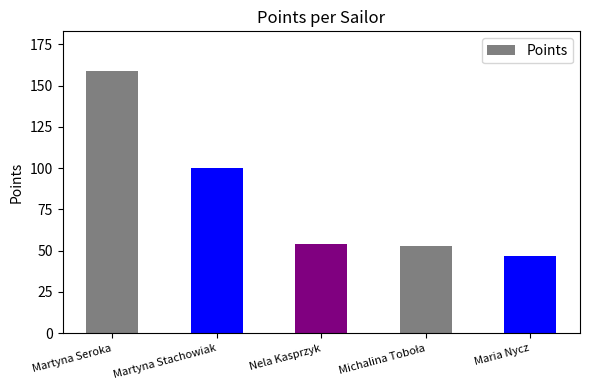

True or false: the data shows 100.2 at Martyna Stachowiak.

True